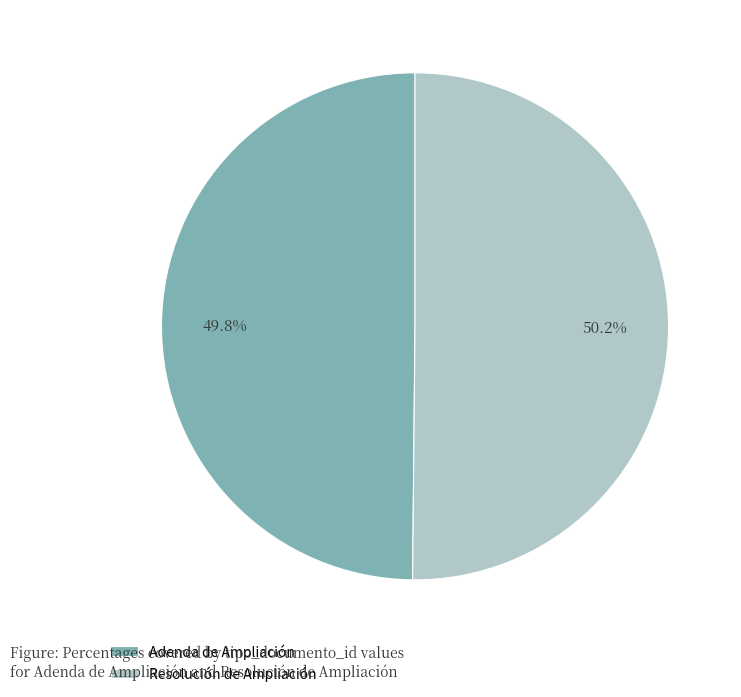

Does any single category account for the majority?

Yes